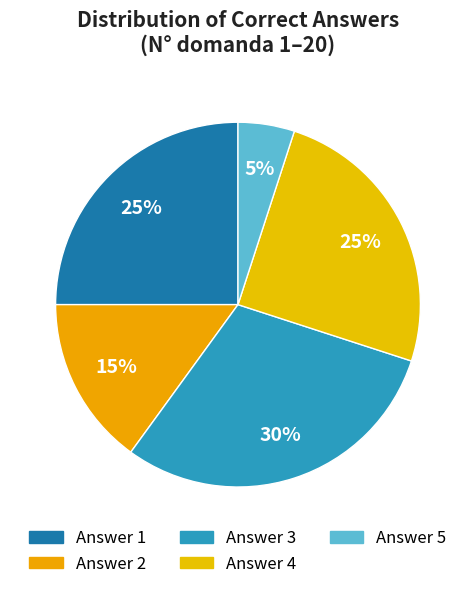

How many slices are in this pie chart?

5